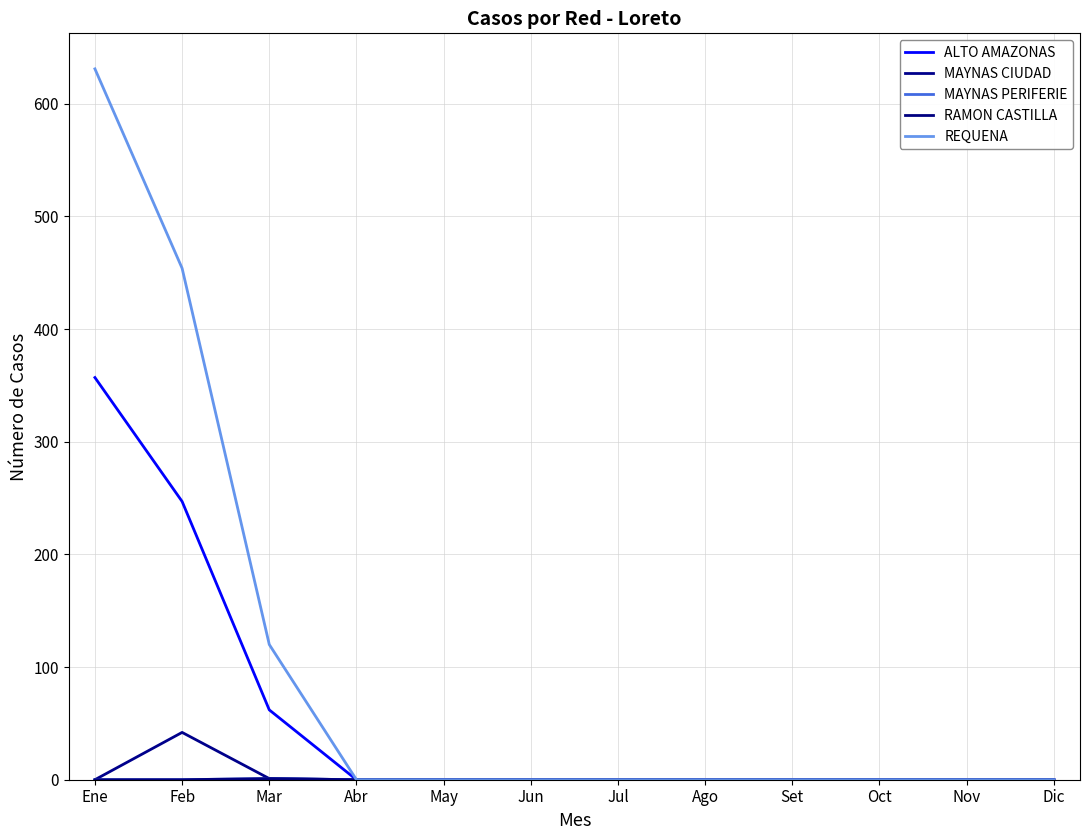

Reading left to right, transcribe all the data shown in this chart.

ALTO AMAZONAS: 357	247	62	0	0	0	0	0	0	0	0	0
MAYNAS CIUDAD: 0	42	1	0	0	0	0	0	0	0	0	0
MAYNAS PERIFERIE: 0	0	1	0	0	0	0	0	0	0	0	0
RAMON CASTILLA: 0	0	1	0	0	0	0	0	0	0	0	0
REQUENA: 631	454	120	0	0	0	0	0	0	0	0	0